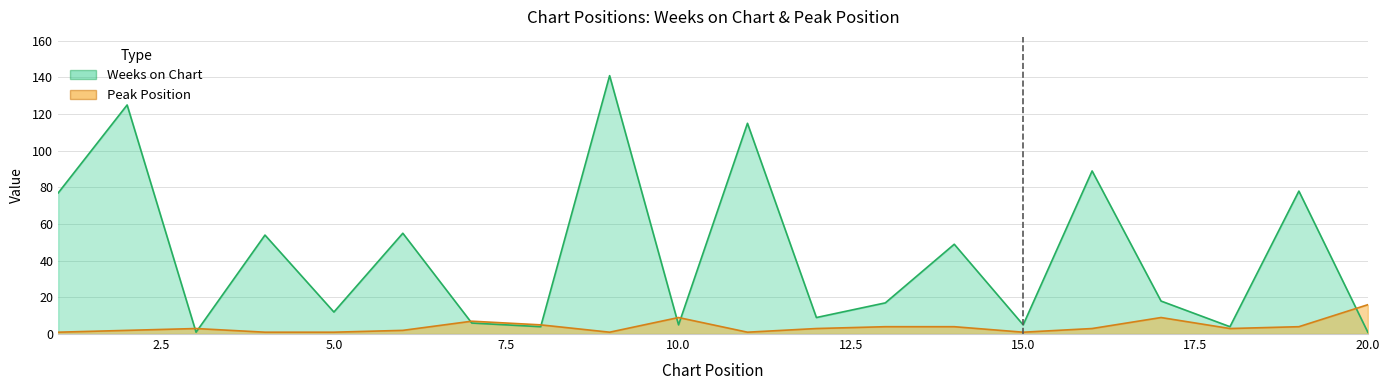

At which category does the chart reach its minimum across all series?

3